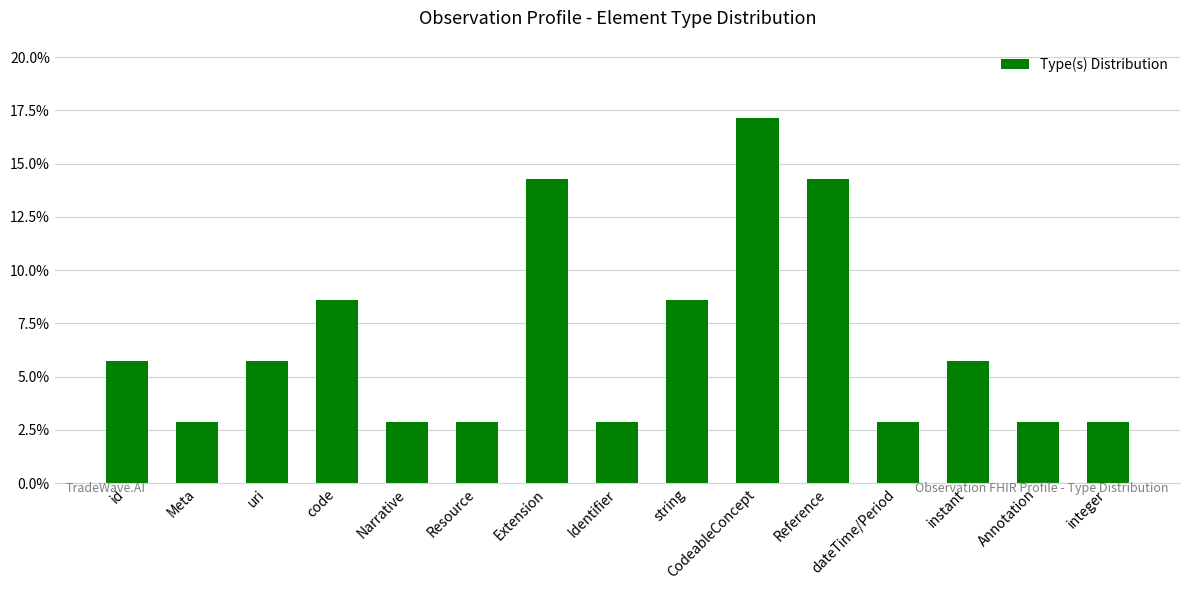

Does the chart contain any negative values?

No